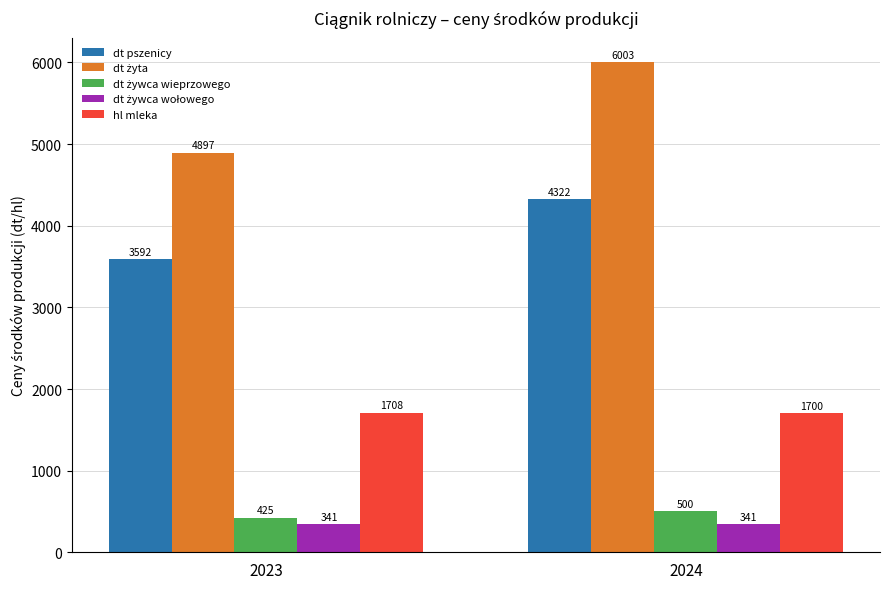

At which category is the sum across all series the highest?

2024